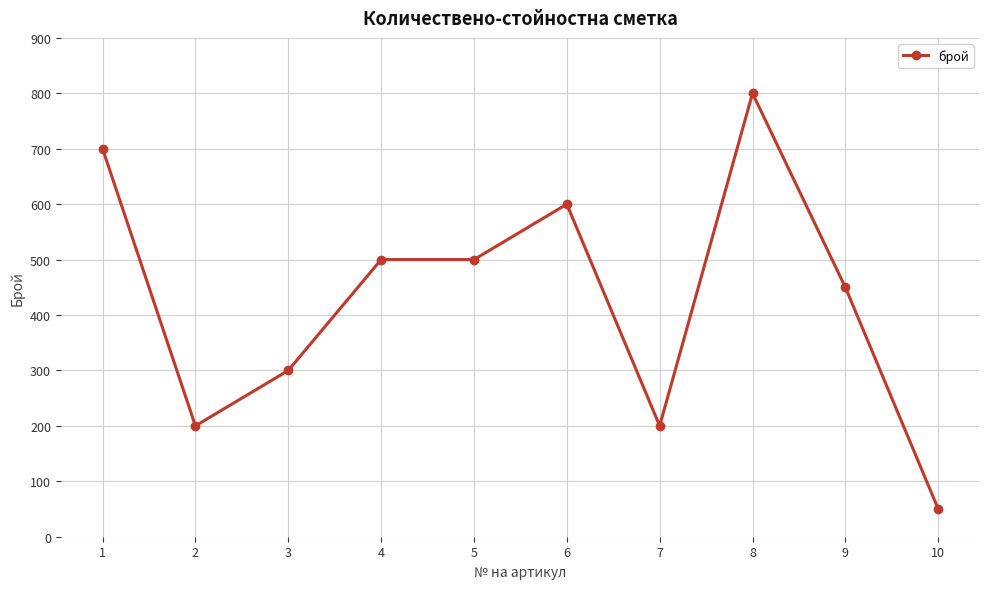

What is the sum of the values at 1 and 8?

1500